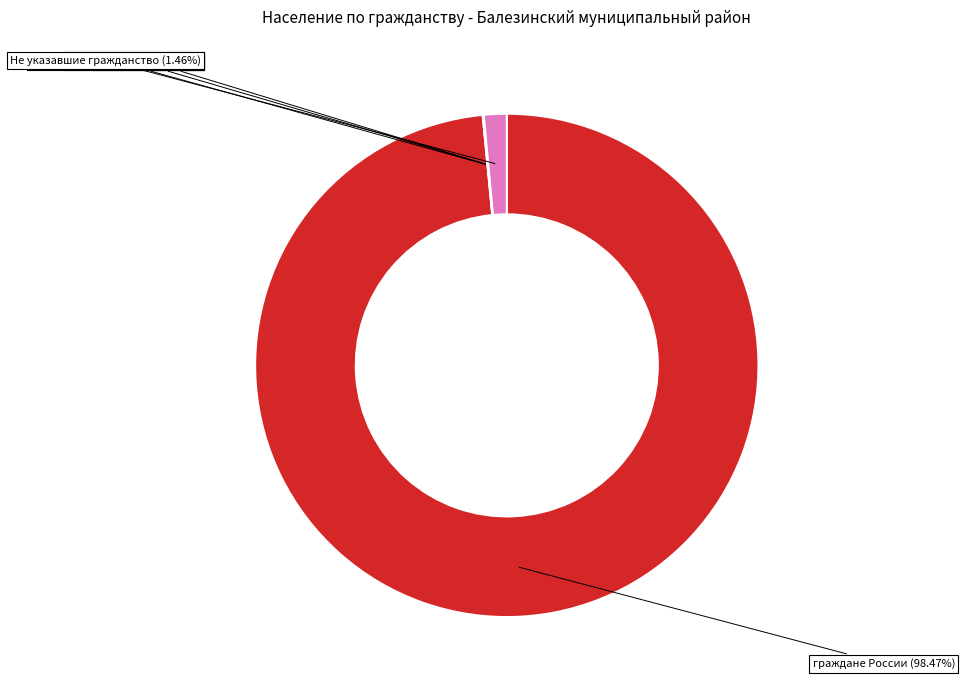

Which slice is the largest?

граждане России